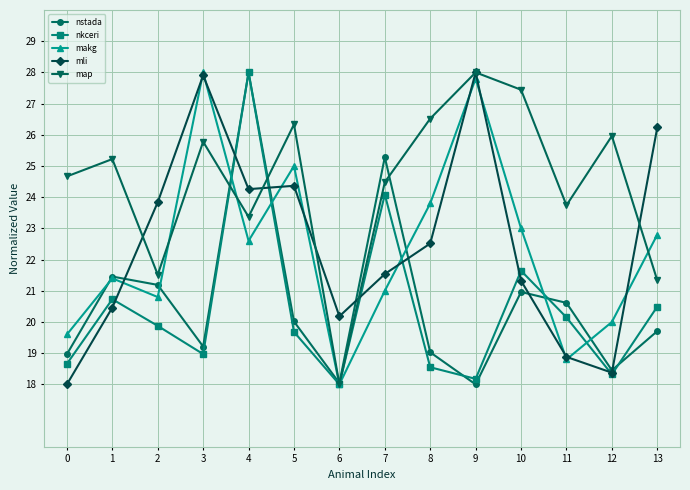

What is the value of the mli point at the 2nd from the left?

20.5